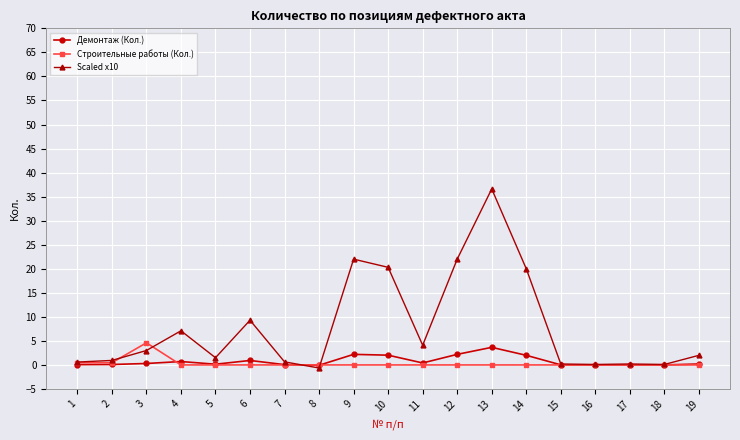

True or false: Scaled x10 has more than 0 interior local peaks.

True